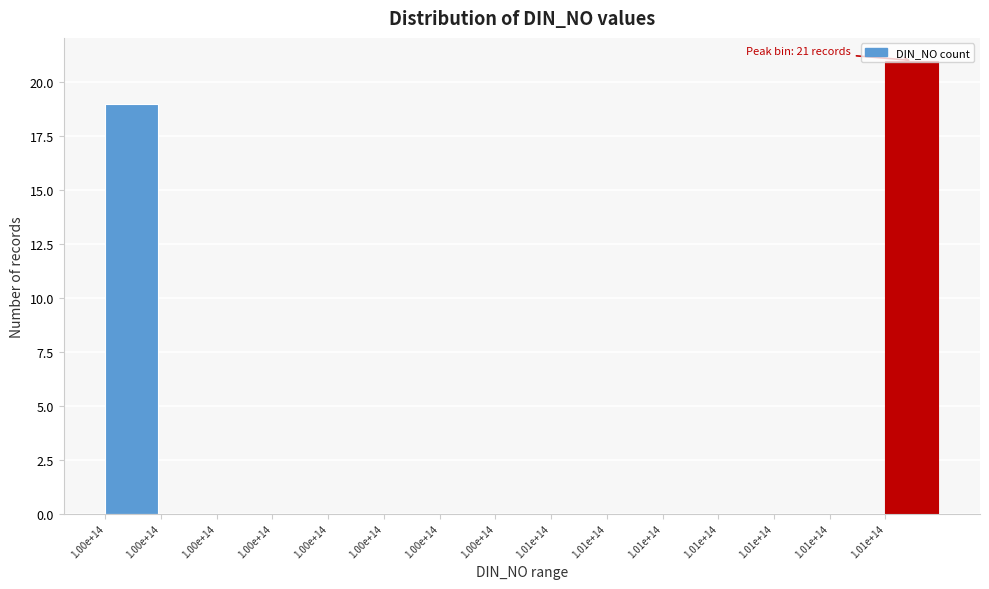

How many series are shown in this chart?

1